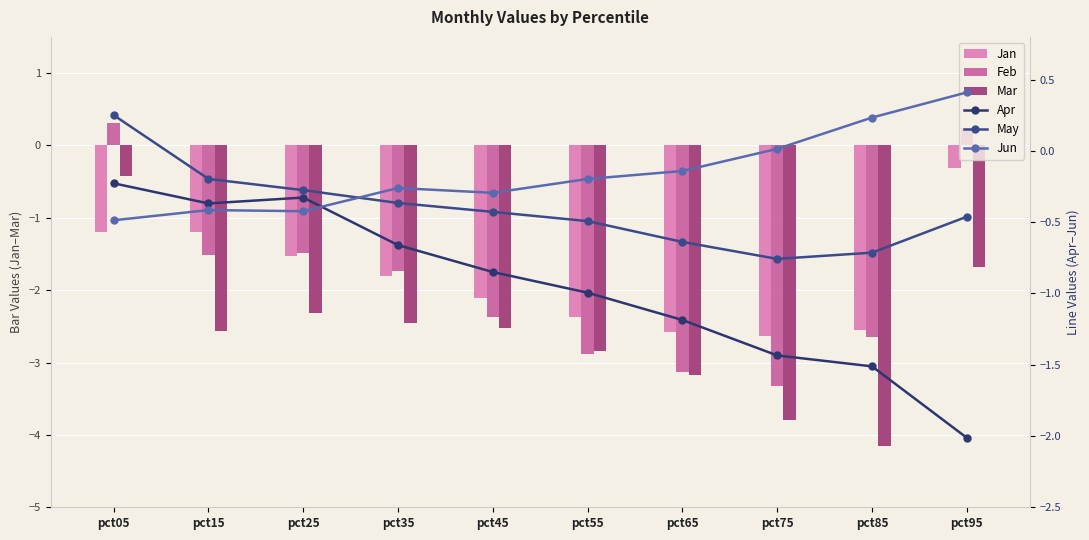

What is the difference between the highest and lowest values at pct45?

2.2